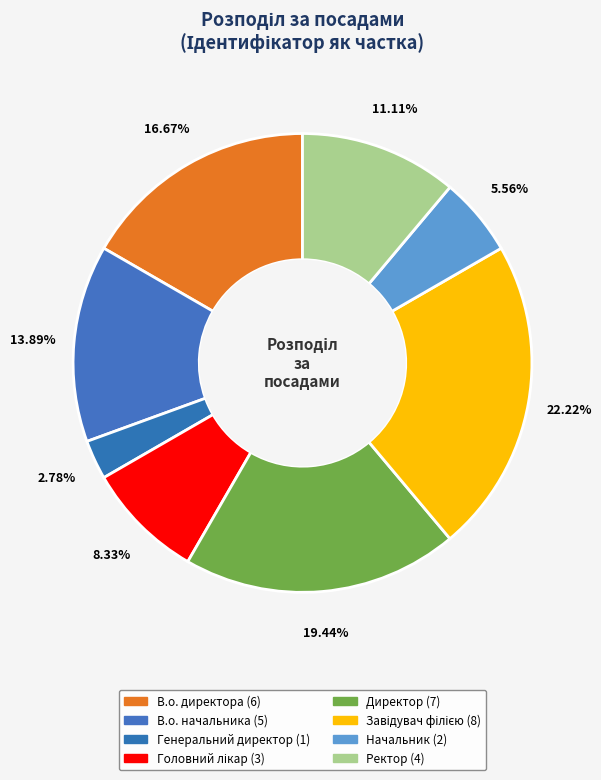

What is the largest slice in the pie chart?

Завідувач філією